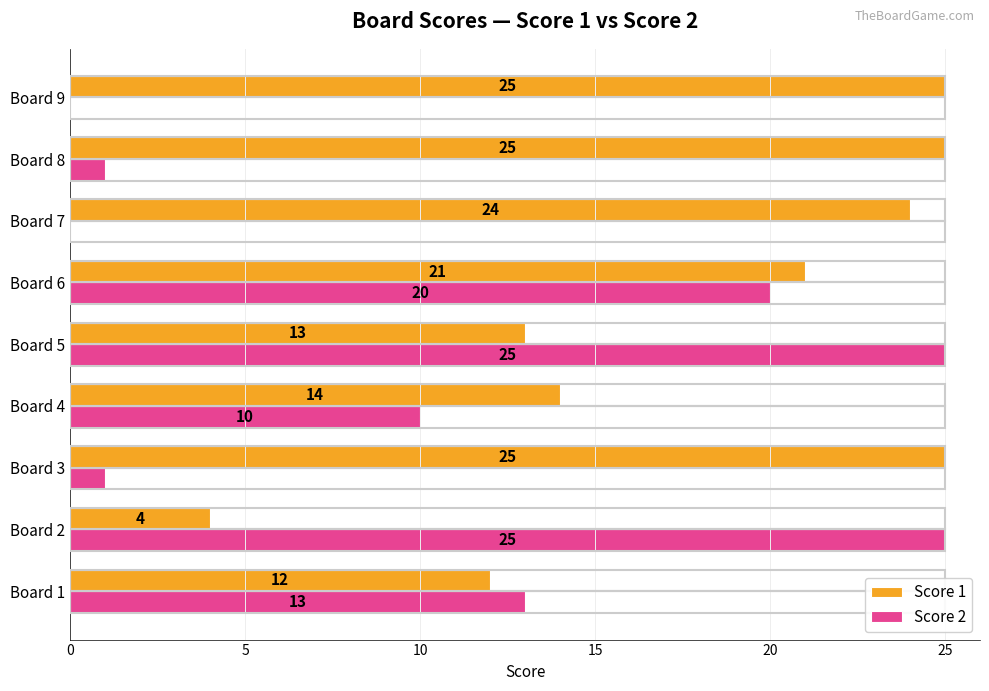

What is the highest value of the Score 2 series?

25